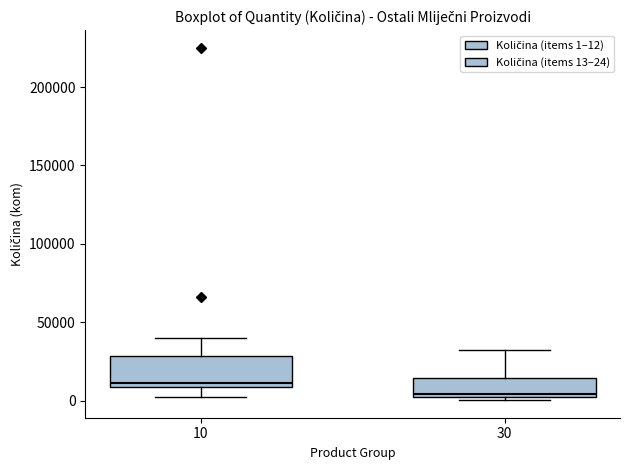

Where does the lower whisker of the box at x = 10 end on the y-axis? The values are not printed on the chart, so give them approximately, as read against the axis.

5000